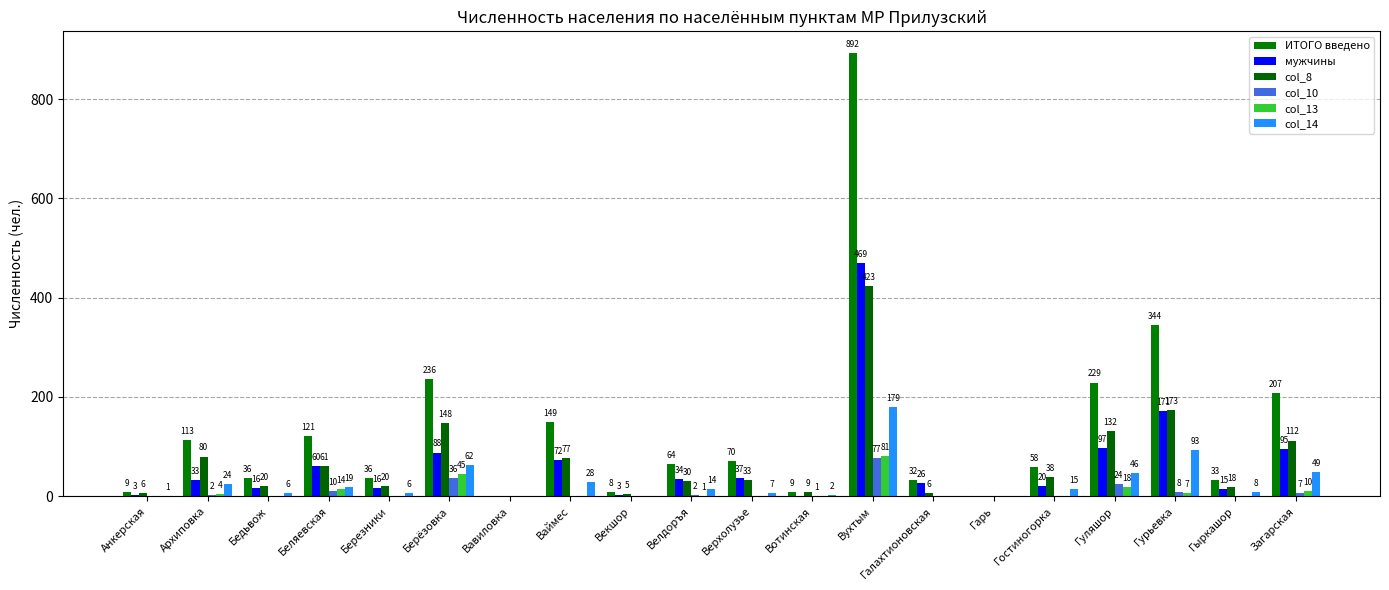

Which series has the largest total across all categories?

ИТОГО введено